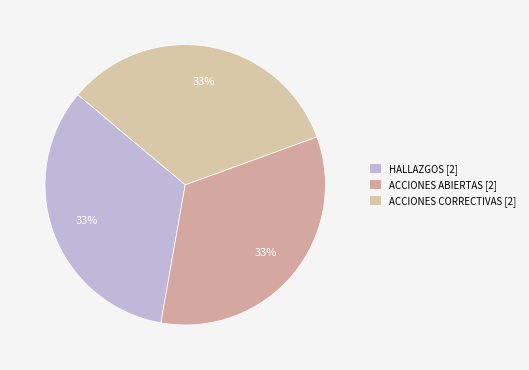

Does any single category account for the majority?

No